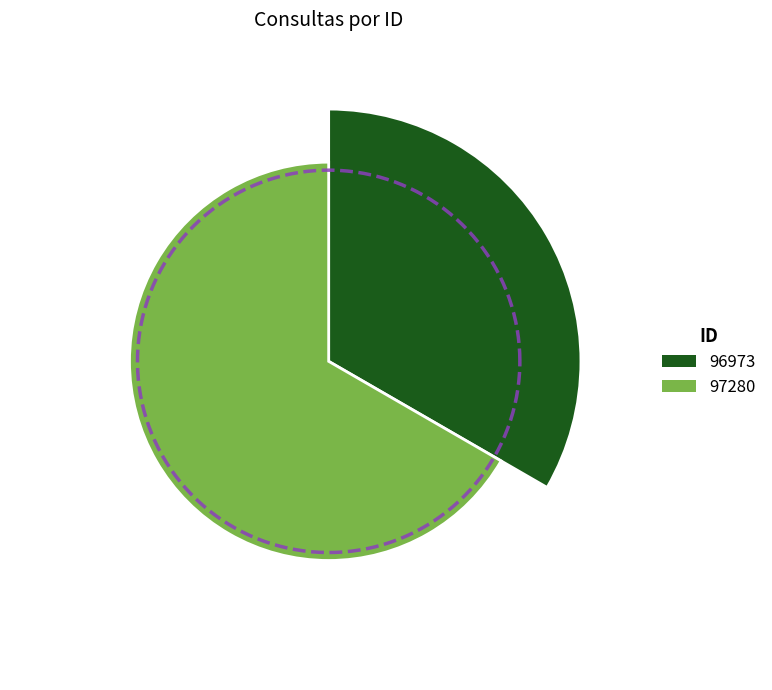

To the nearest percent, what is the difference between the 97280 and 96973 slice percentages?

33%